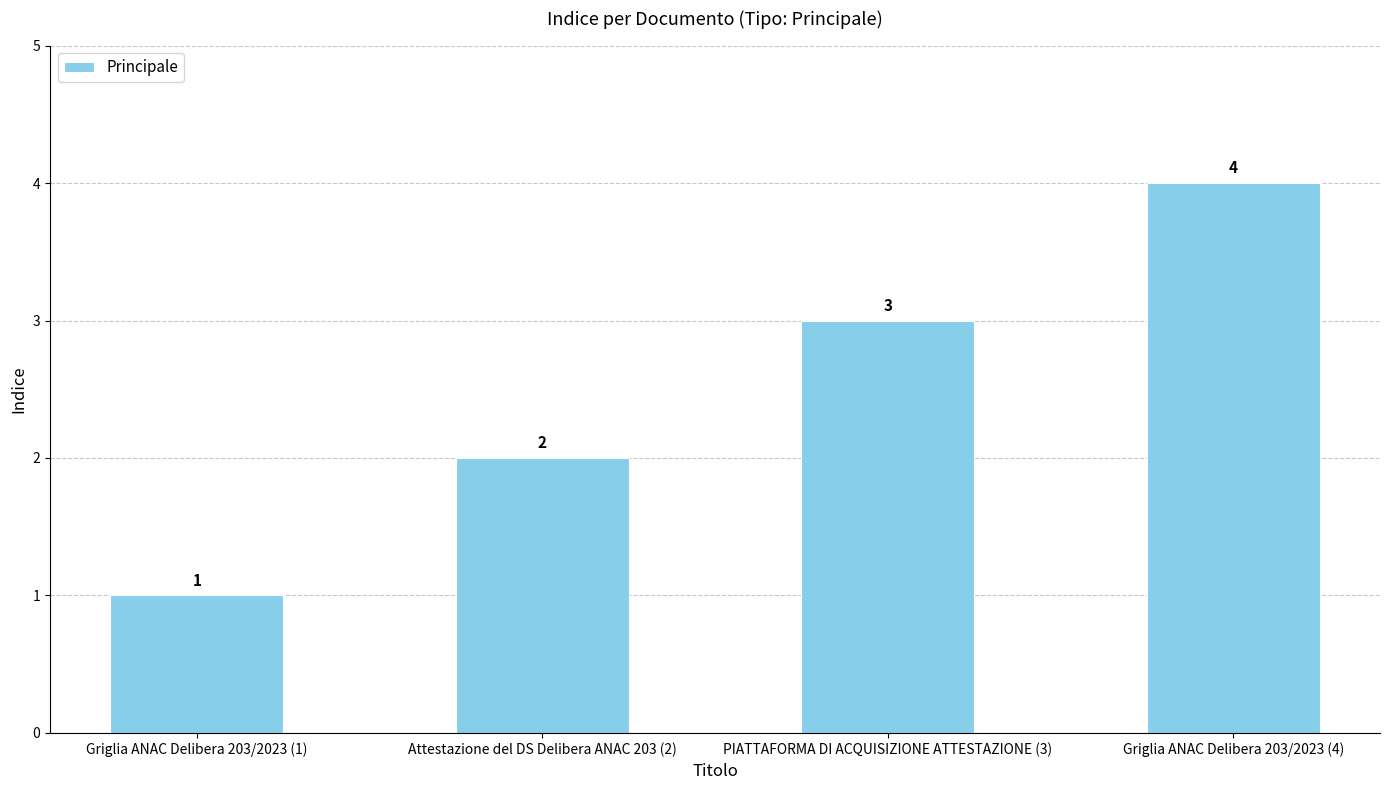

Read the value at PIATTAFORMA DI ACQUISIZIONE ATTESTAZIONE (3).

3